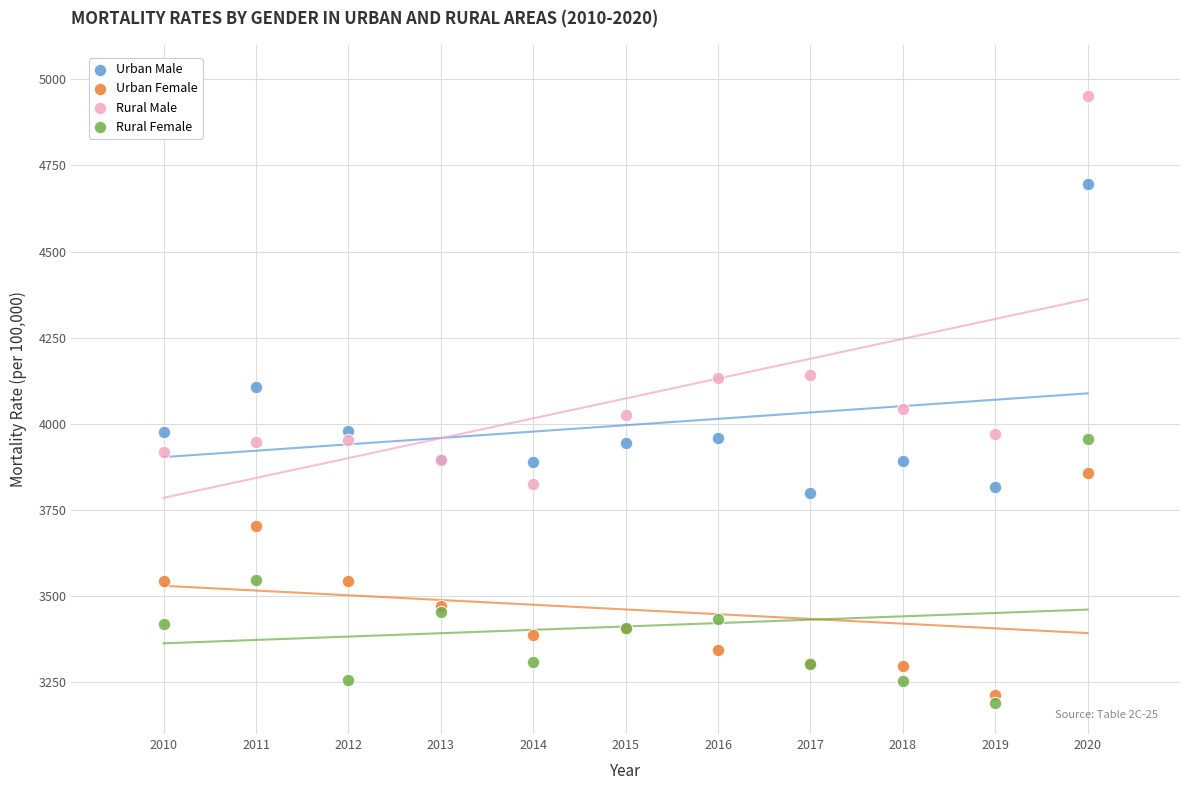

What is the X range (max minus min) for the scatter plot?

10.0